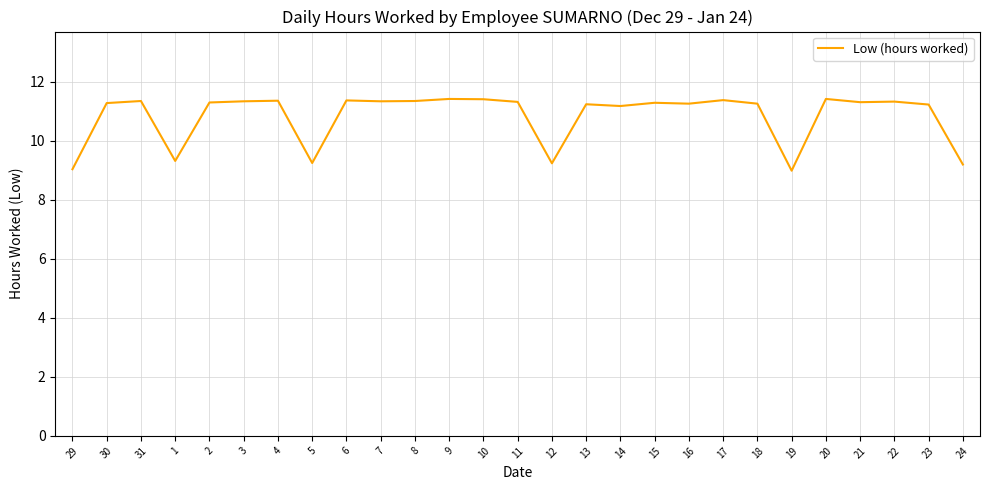

Where is the first local minimum?

1